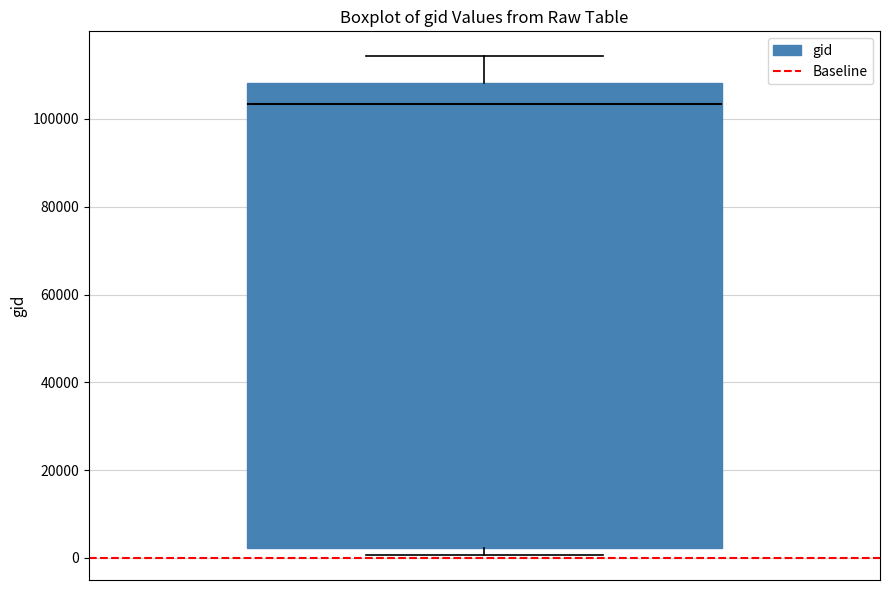

Where is the upper edge of the box on the y-axis? The values are not printed on the chart, so give them approximately, as read against the axis.

108000